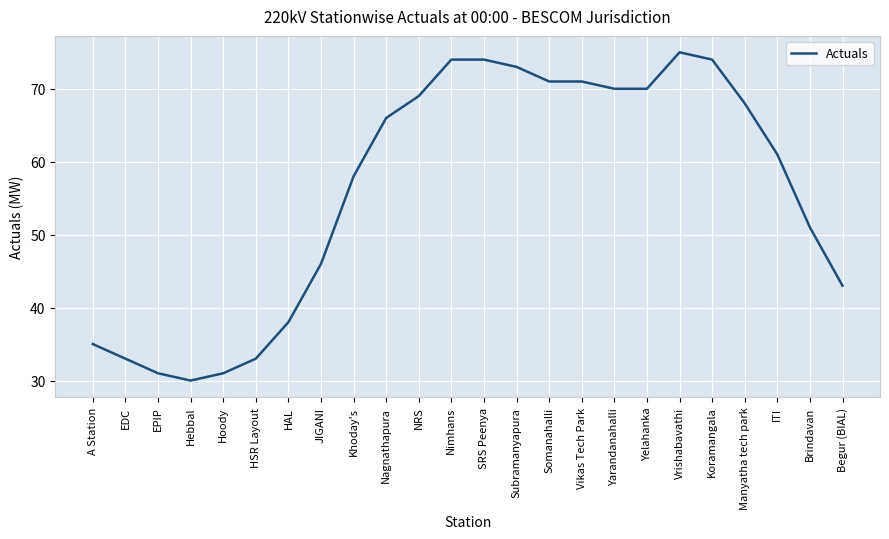

What value does the data have at Hoody?

31